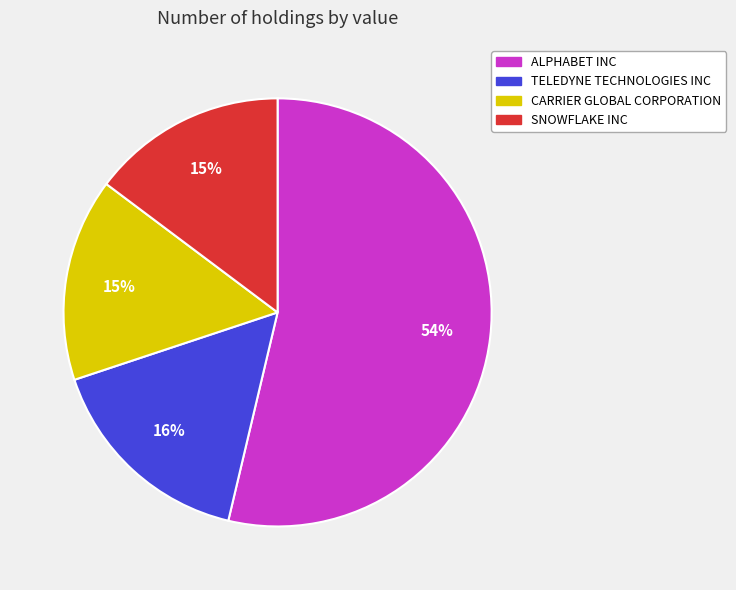

Count the number of slices in the pie.

4